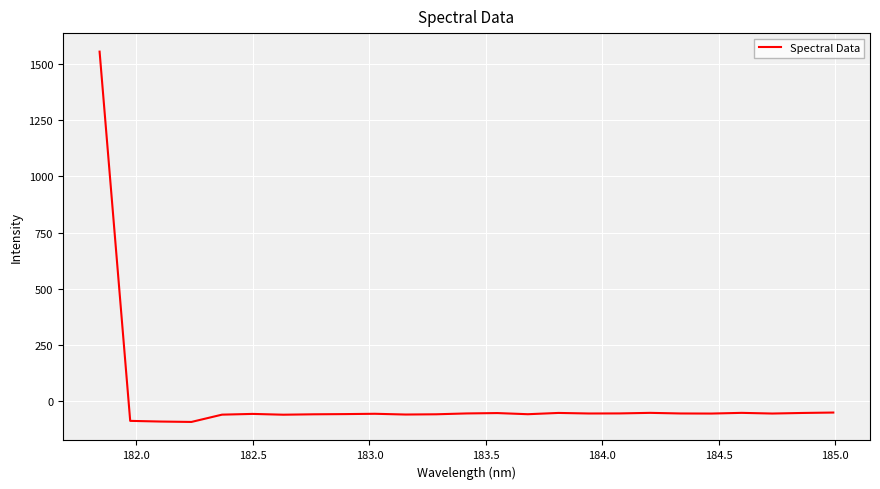

What is the smallest value displayed?

-93.6